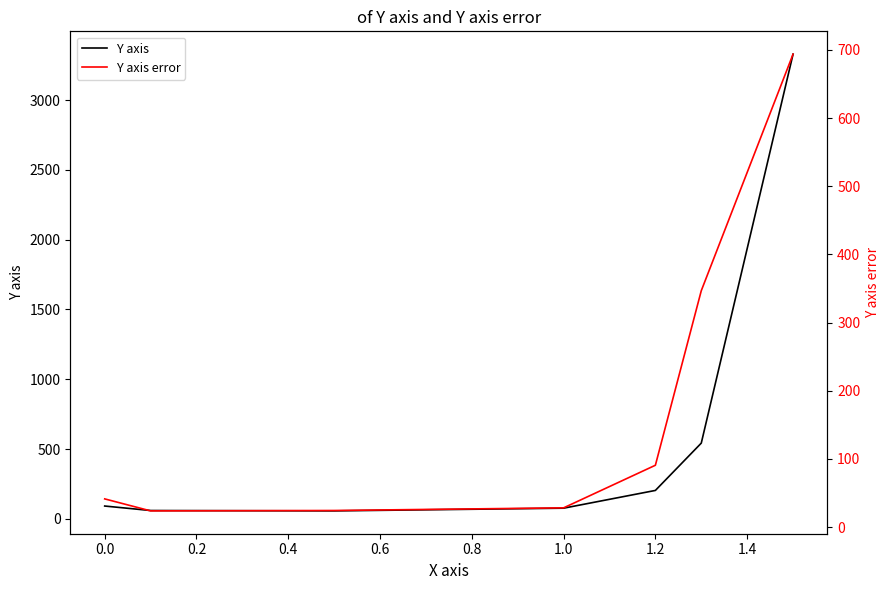

Which series has the widest spread of values?

Y axis